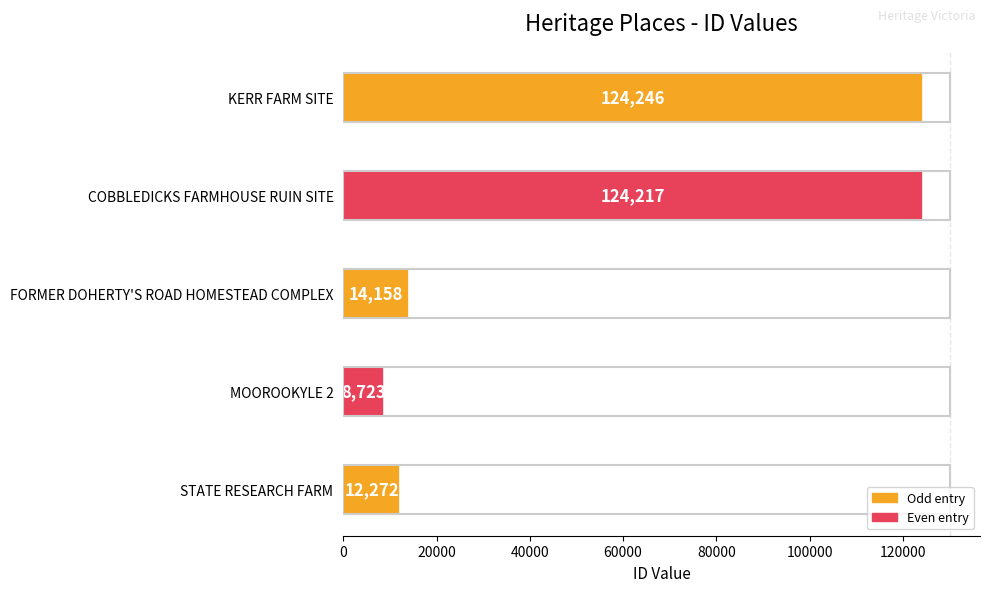

Where is the data nearest to the value 66484?

FORMER DOHERTY'S ROAD HOMESTEAD COMPLEX